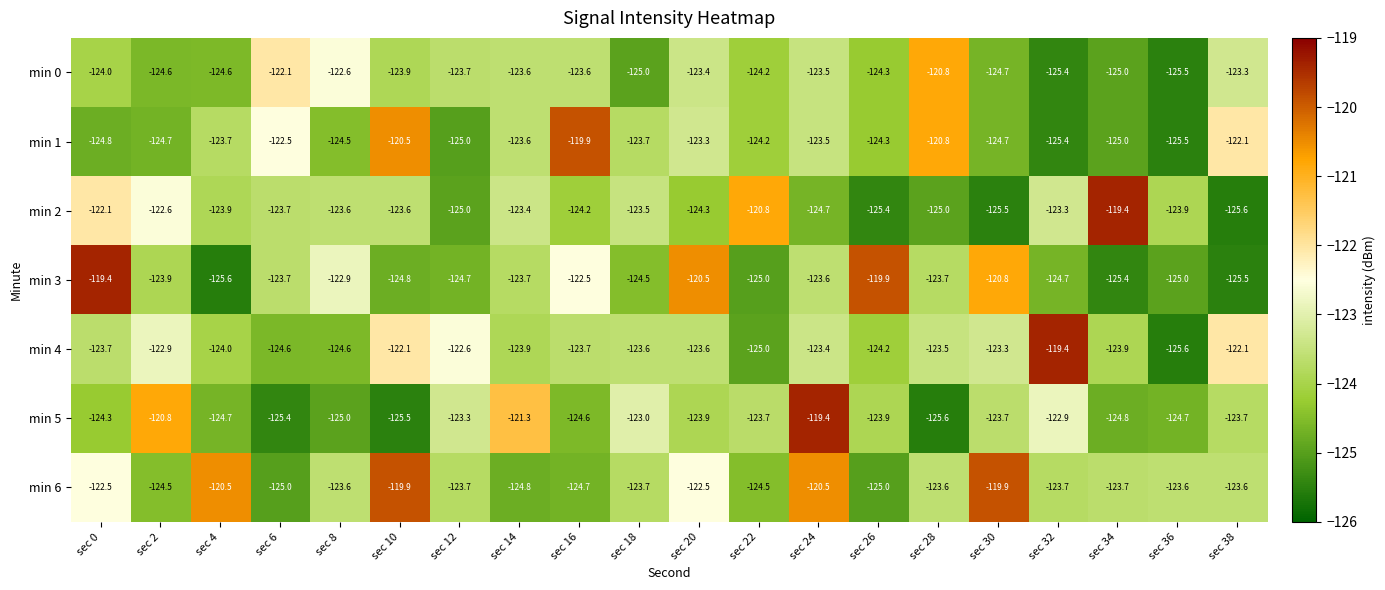

What is the difference between the highest and lowest values at sec 32?

6.0